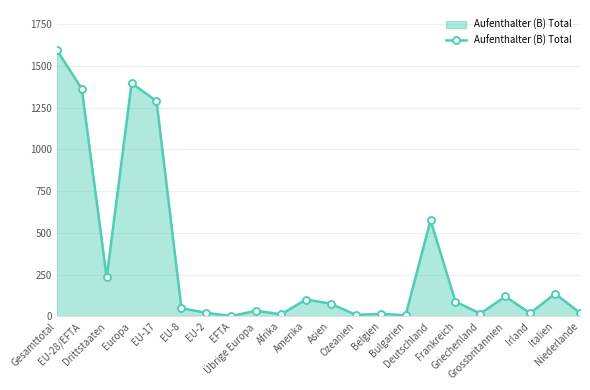

What is the maximum value shown in the chart?

1596